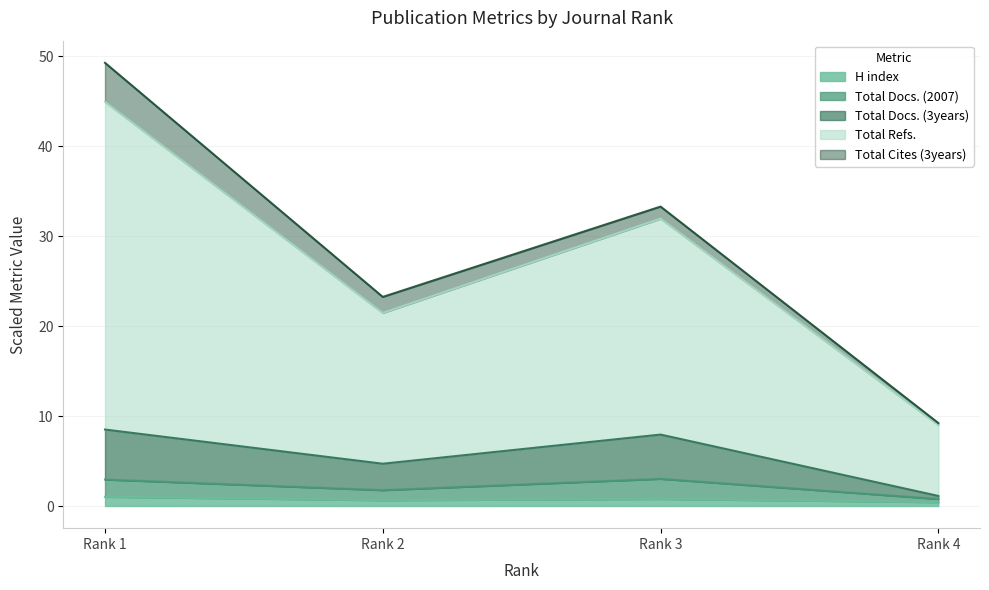

Is it true that H index equals 0.6 at Rank 2?

True